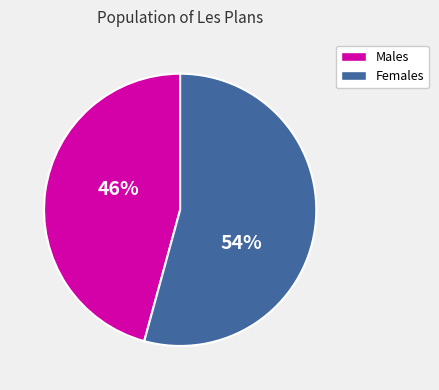

Is there a majority slice in this chart?

Yes